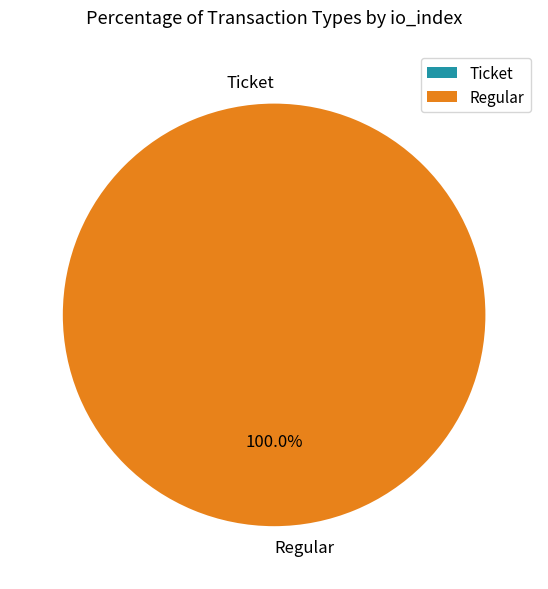

How many segments does this pie chart have?

2